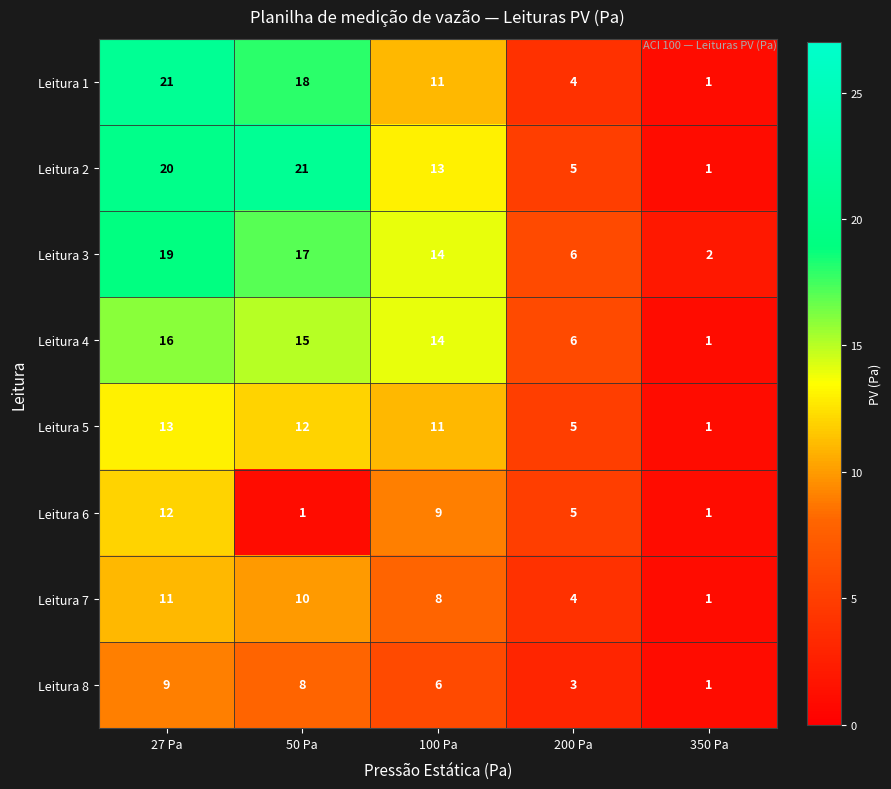

How many categories are shown in the chart?

5